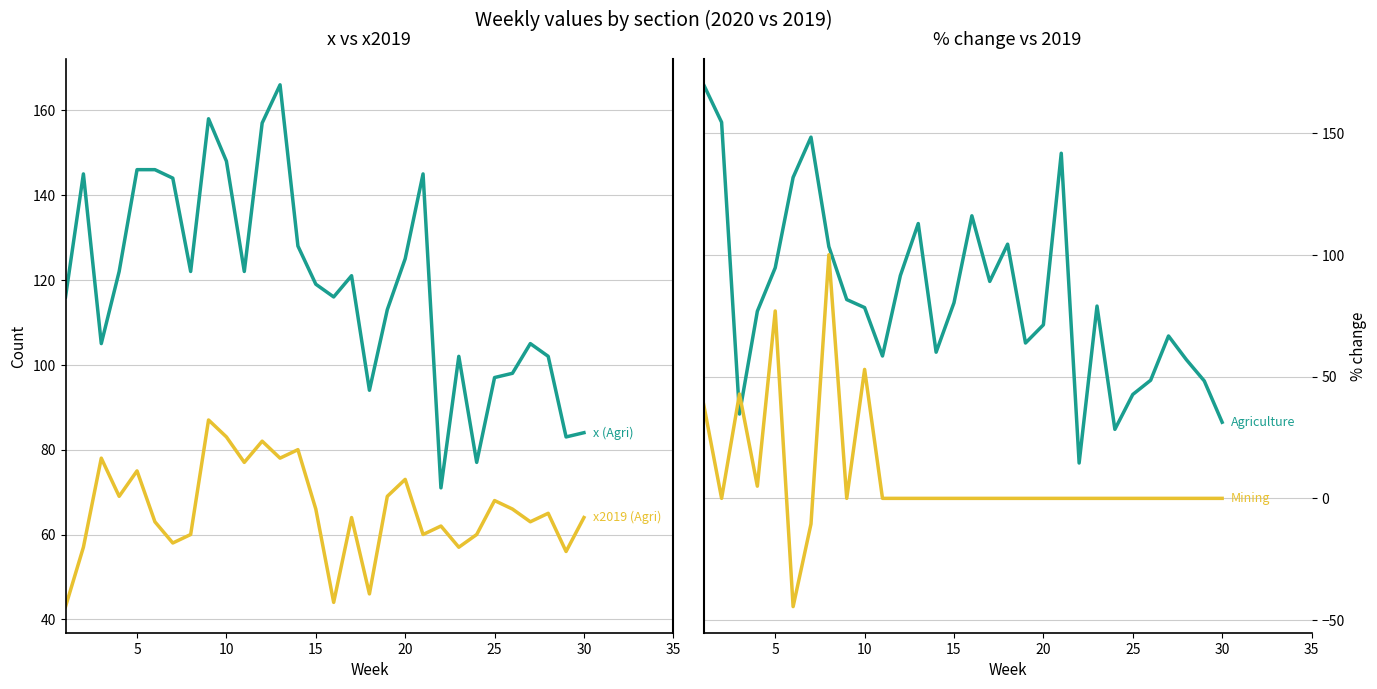

Which series has the largest total across all categories?

x (Agriculture)